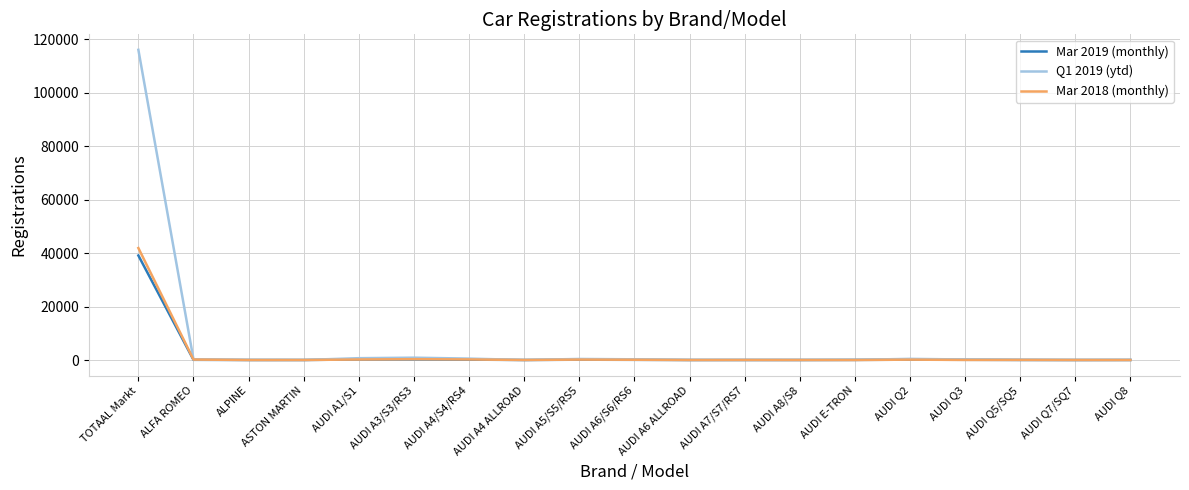

What is the approximate value of Q1 2019 (ytd) at AUDI A5/S5/RS5, to the nearest 100?

400